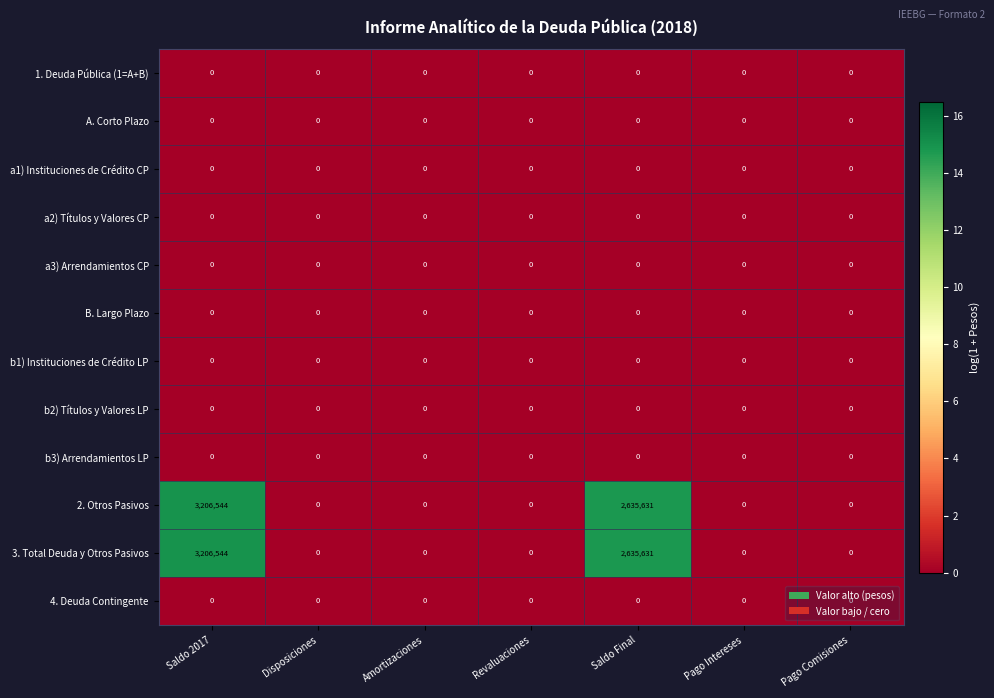

Count the number of data series in this chart.

12